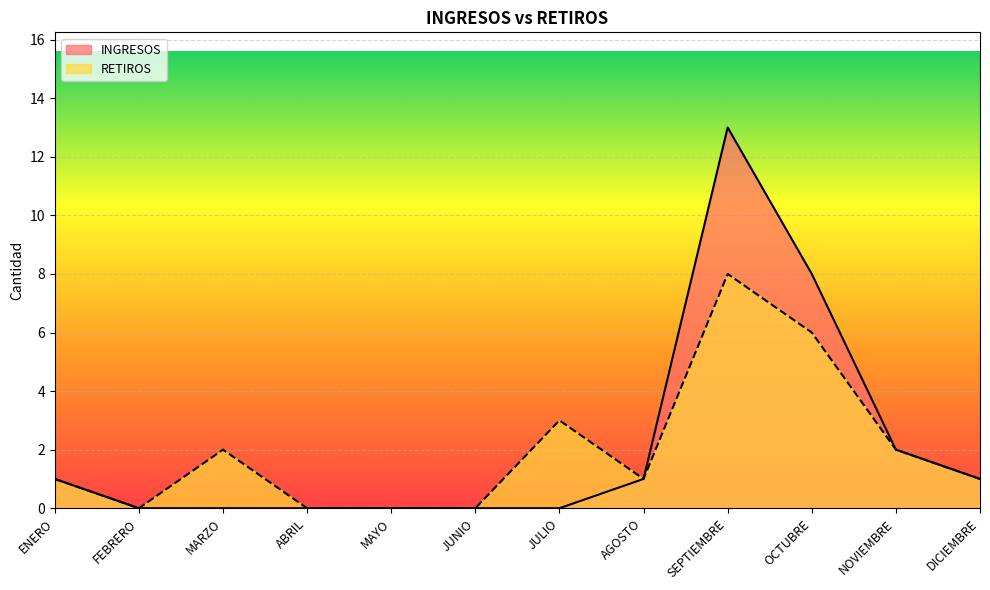

What is the spread (max minus min) of values at OCTUBRE?

2